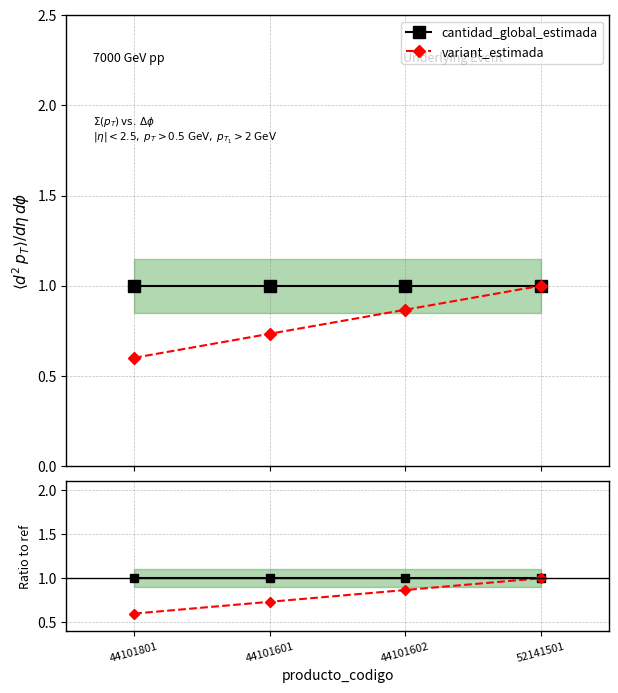

Which series has the largest total across all categories?

cantidad_global_estimada